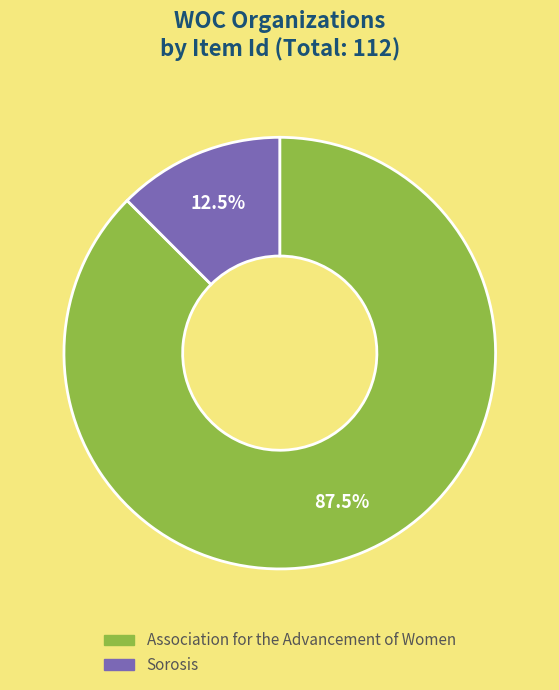

Rank the categories by value from lowest to highest.

Sorosis, Association for the Advancement of Women